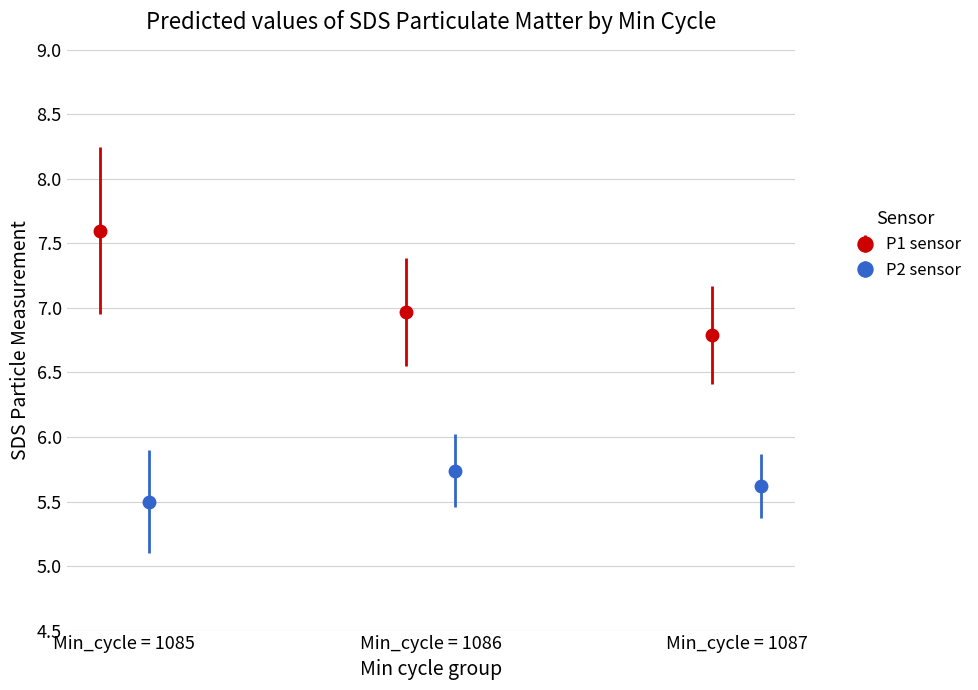

Are the bars grouped side by side (vs. stacked)?

Yes